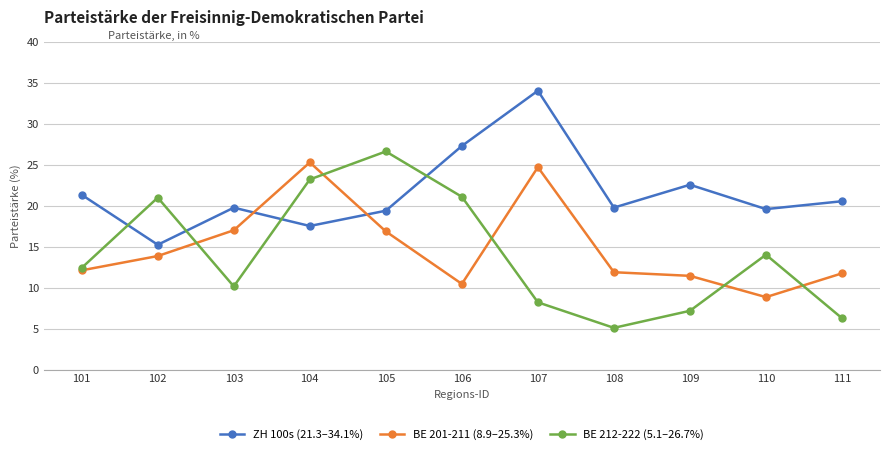

At how many categories does at least one series exceed 11?

11